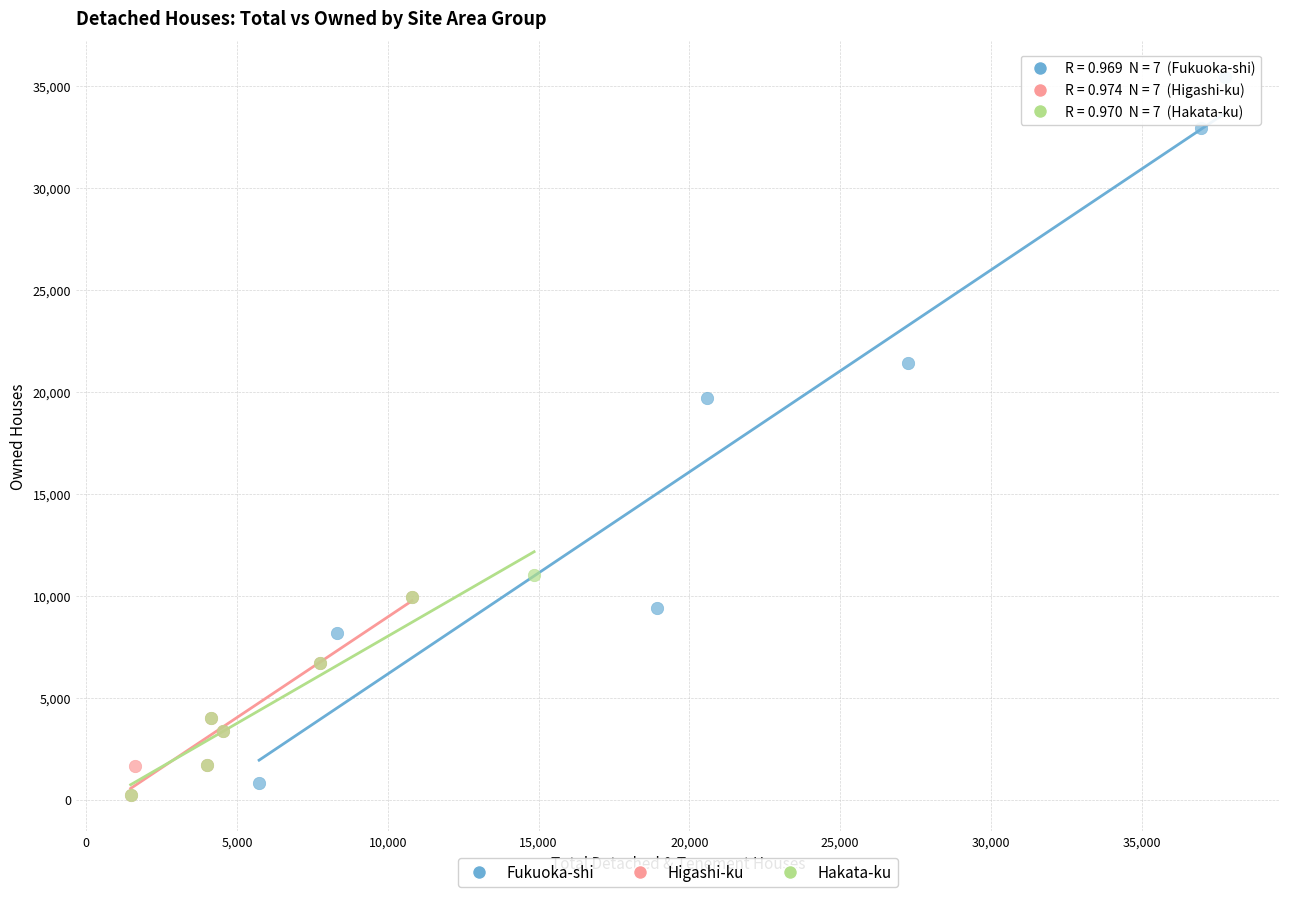

Which series contains the highest Y value?

Fukuoka-shi